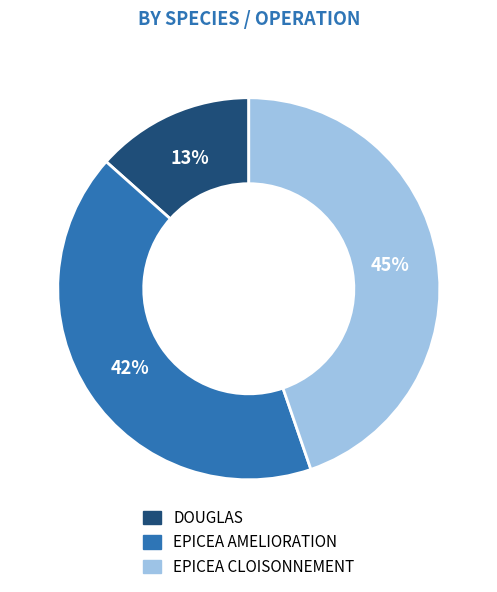

Rank the categories by value from highest to lowest.

EPICEA CLOISONNEMENT, EPICEA AMELIORATION, DOUGLAS